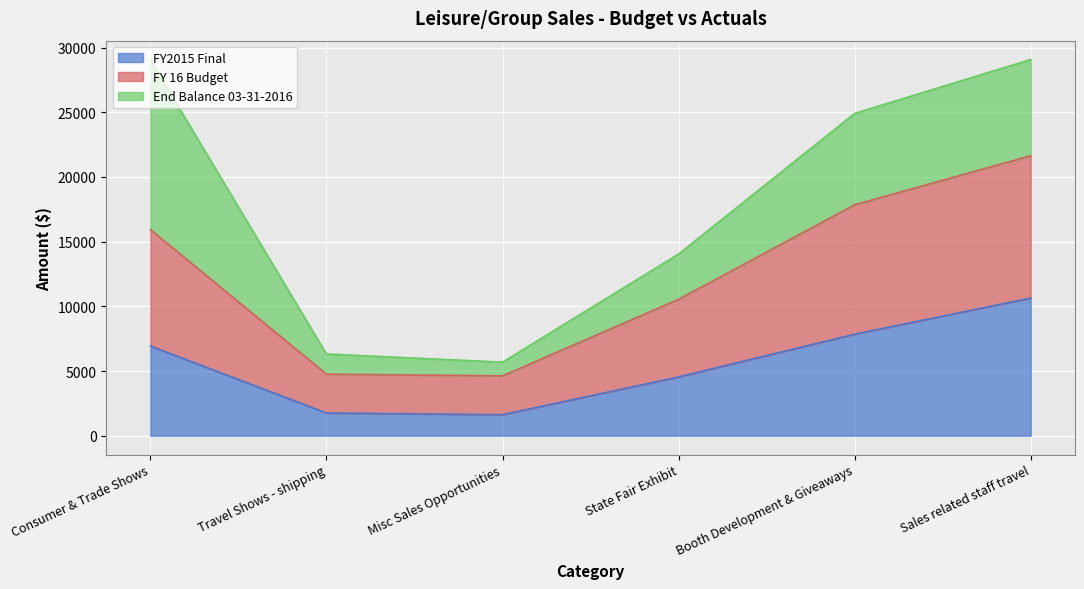

At which label does FY 16 Budget reach its peak?

Sales related staff travel